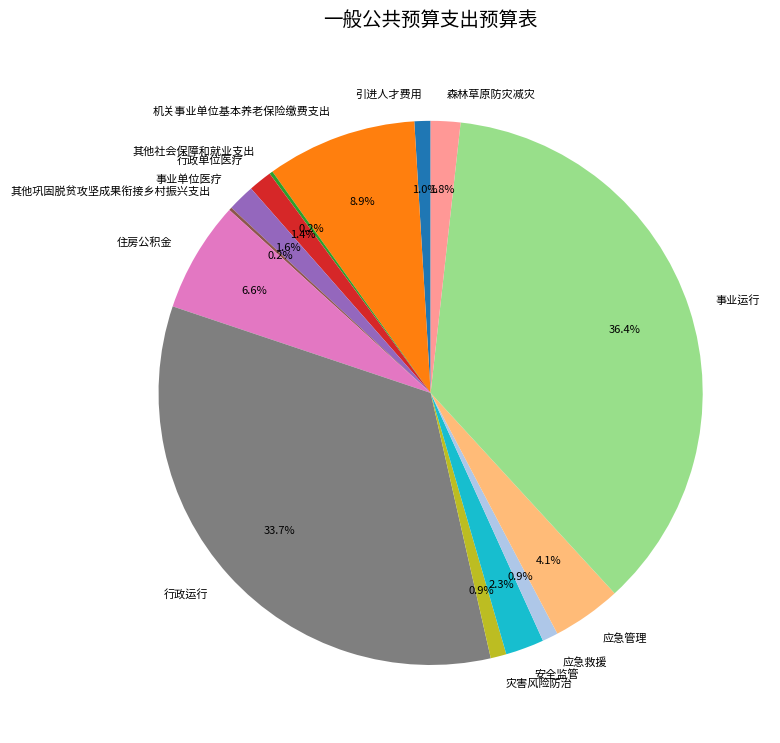

Which category has the biggest portion of the pie?

事业运行